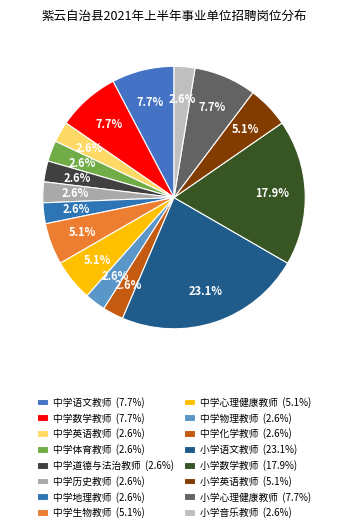

Is 小学数学教师 the majority of the pie?

No